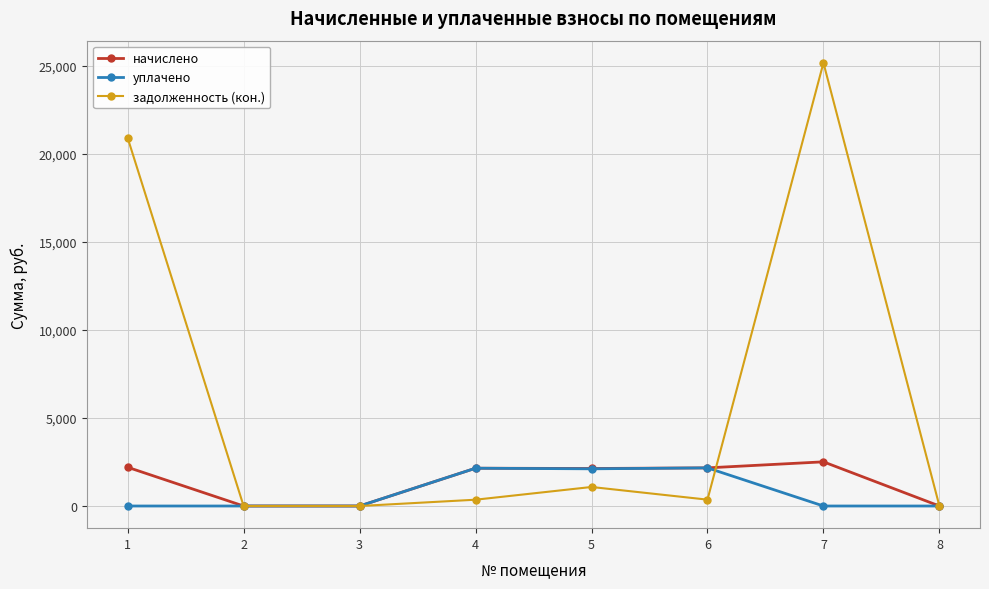

Which series changed the most between 1 and 8?

задолженность (кон.)